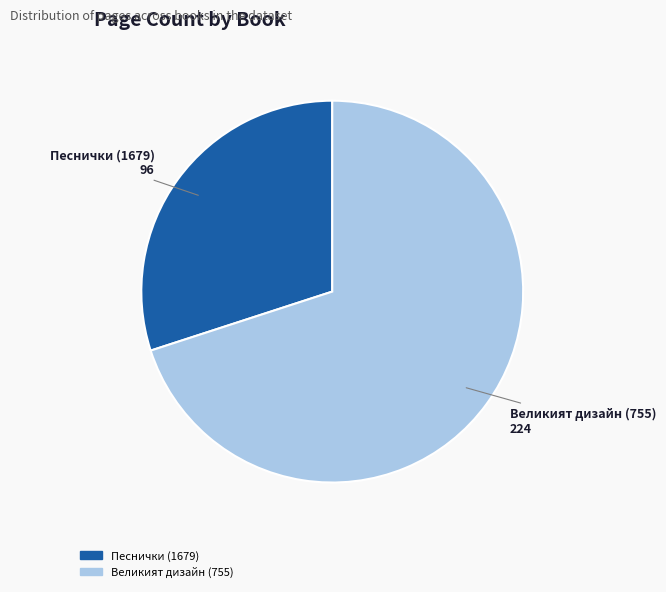

Count the number of slices in the pie.

2